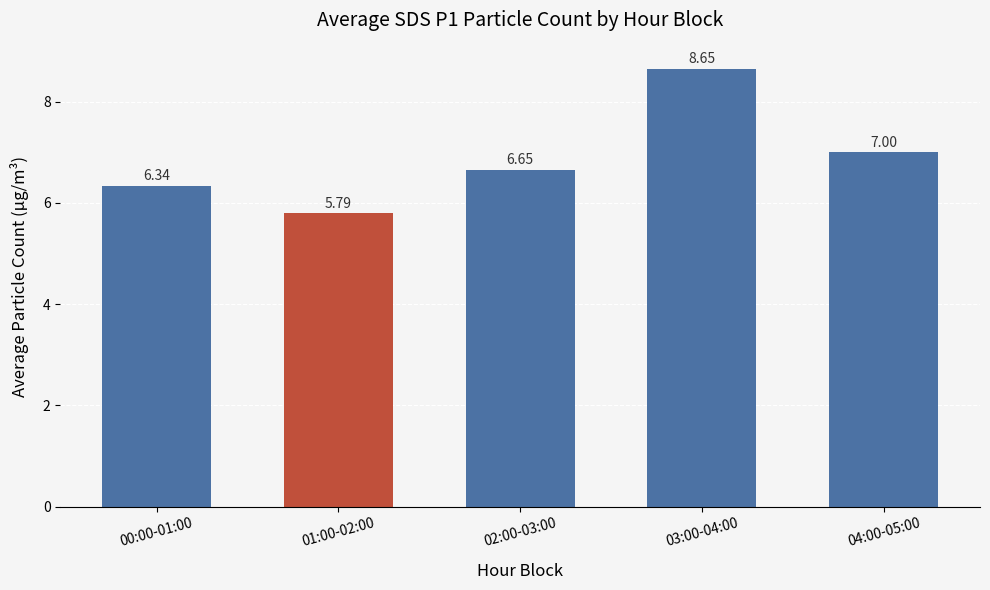

What is the smallest value displayed?

5.8